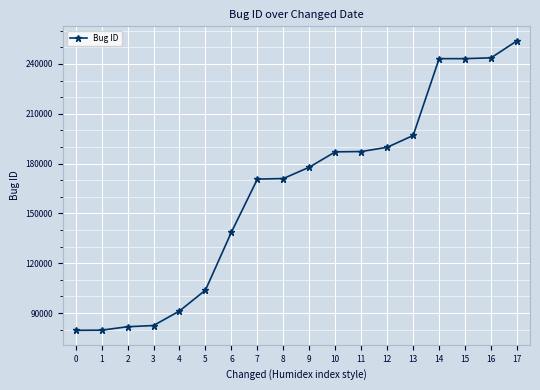

What is the minimum value shown in the chart?

79621